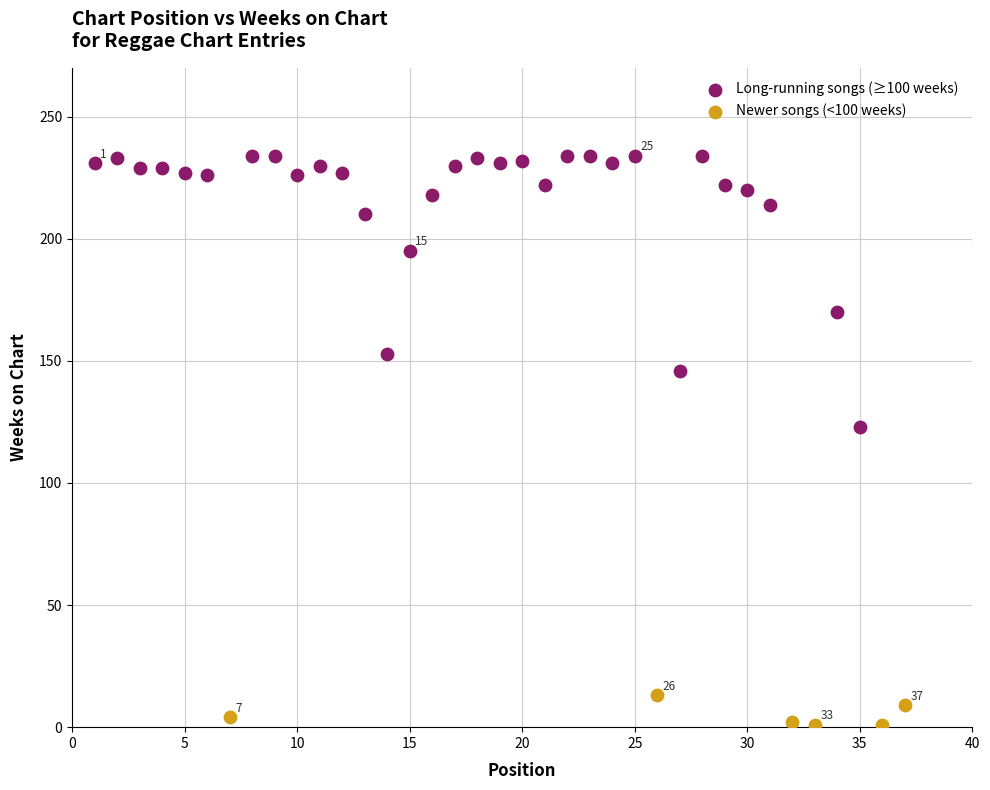

Which series contains the highest Y value?

Long-running songs (≥100 weeks)